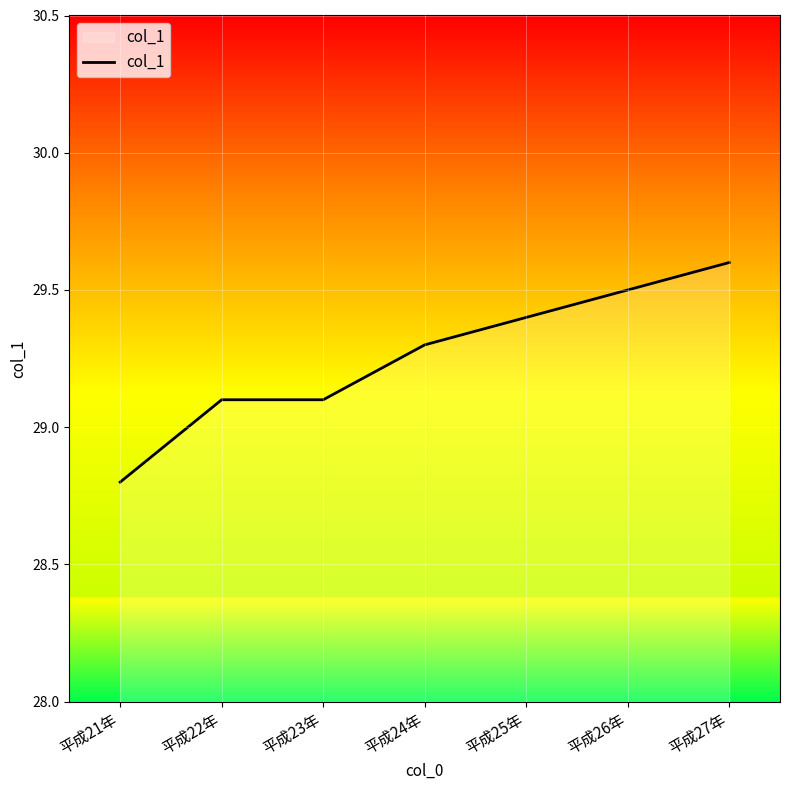

What position from the right is 平成22年?

6